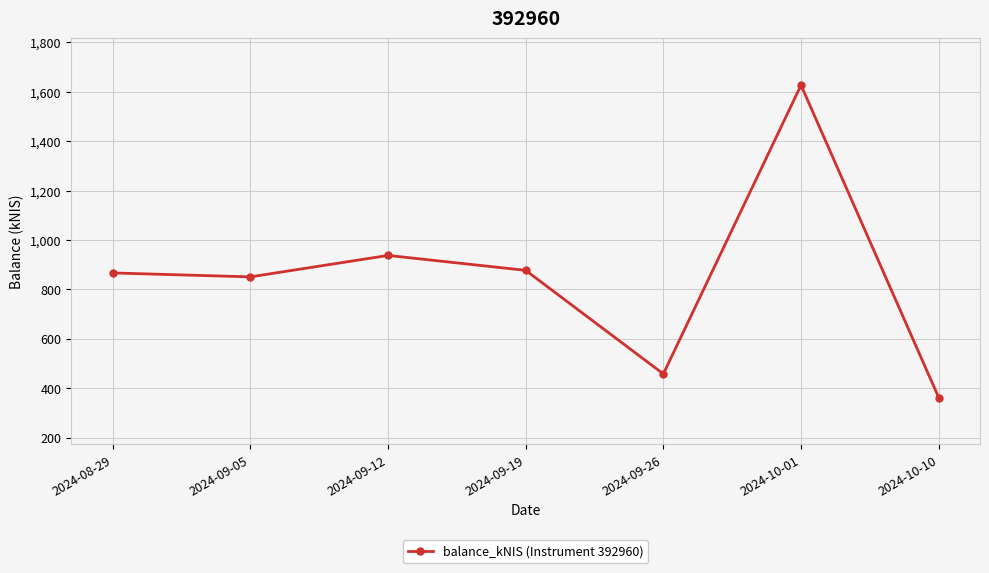

How many values are below 866?

3